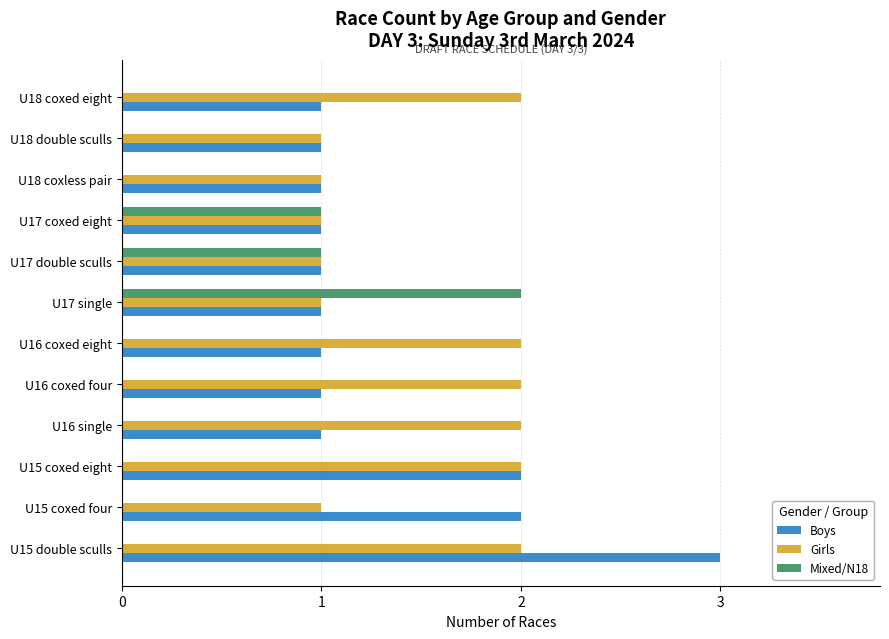

True or false: Mixed/N18 has a value of 1 at U17 double sculls.

True